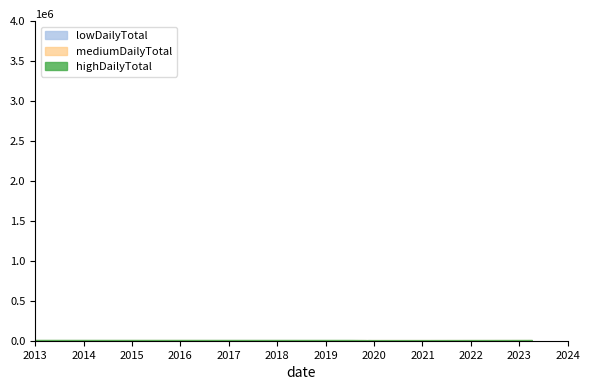

At how many categories does at least one series exceed 1183?

12